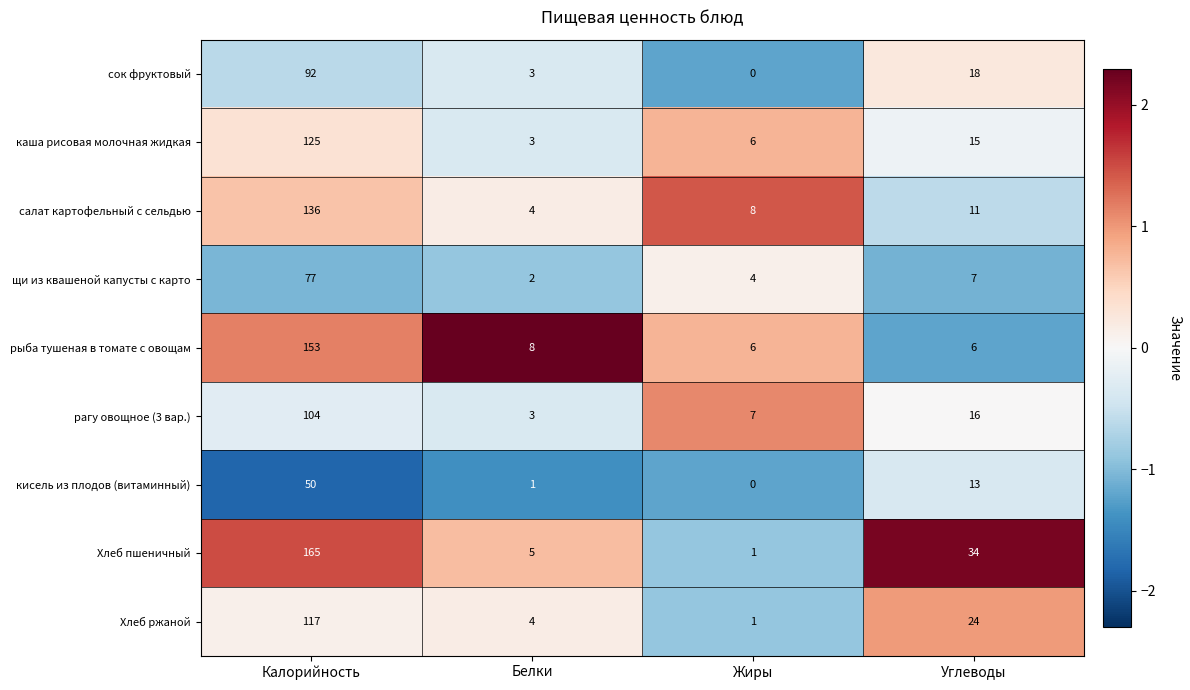

Where is каша рисовая молочная жидкая nearest to the value 64?

Углеводы